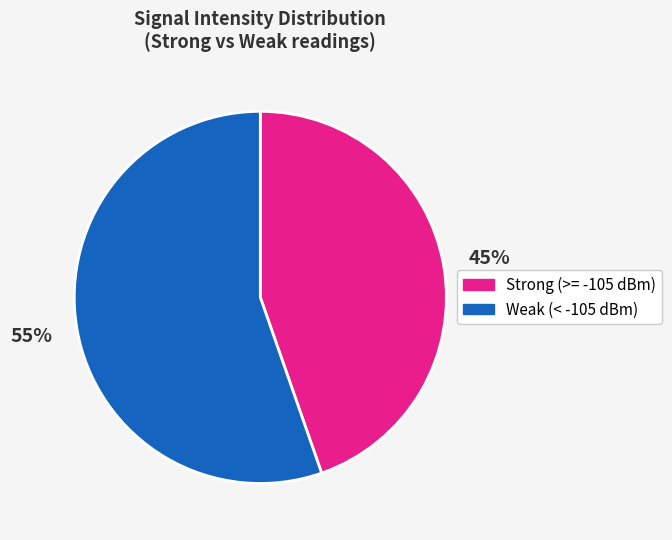

How many segments does this pie chart have?

2